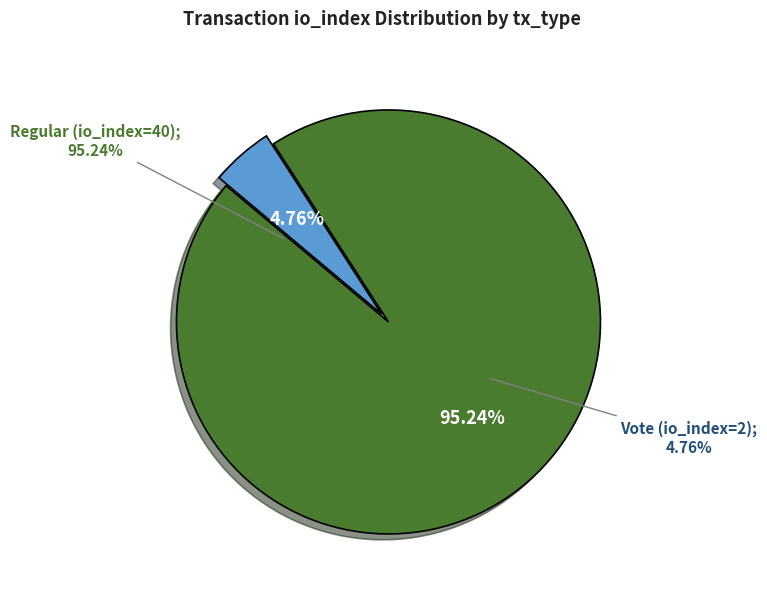

Which has a higher value, Regular (io_index=40) or Vote (io_index=2)?

Regular (io_index=40)